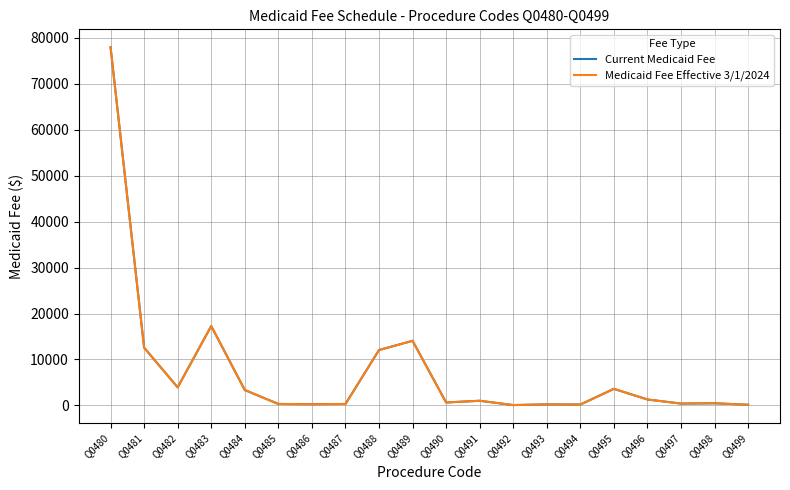

Does the chart have visible grid lines?

Yes